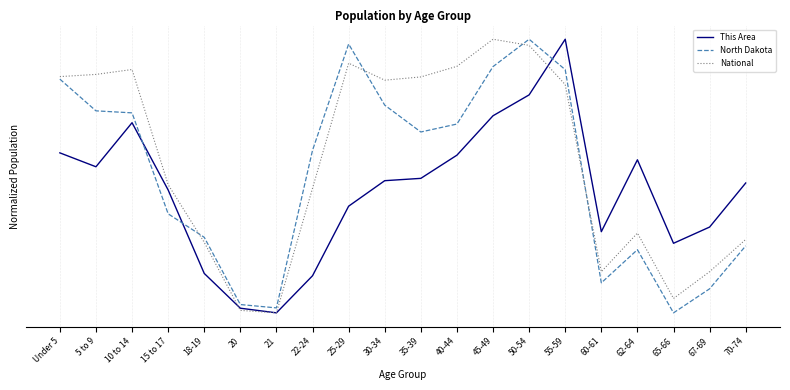

What are all the series names shown in the legend?

This Area, North Dakota, National